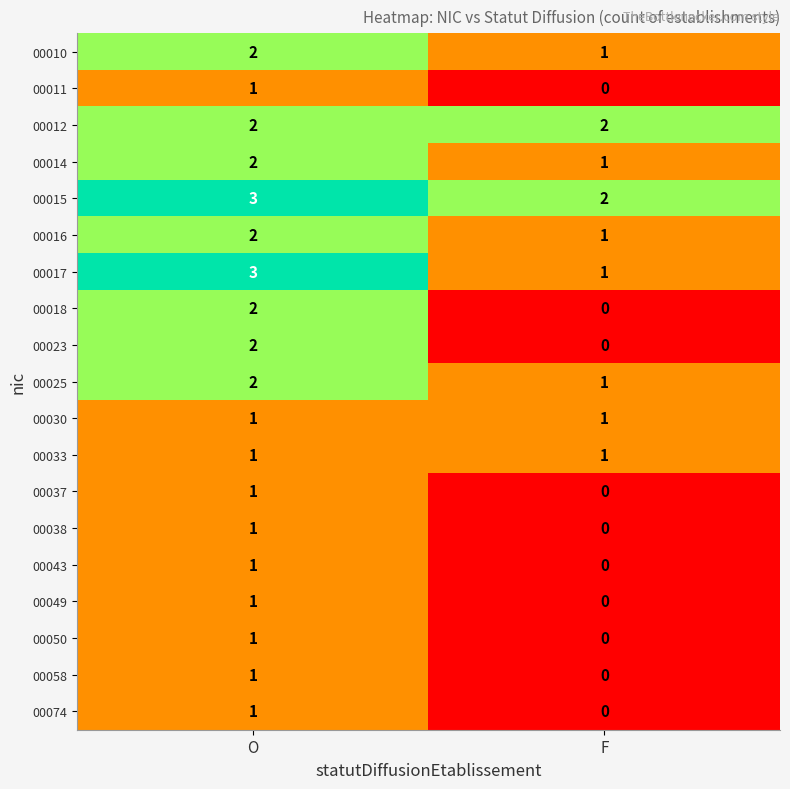

The 00030 series shows 1 at F. True or false?

True